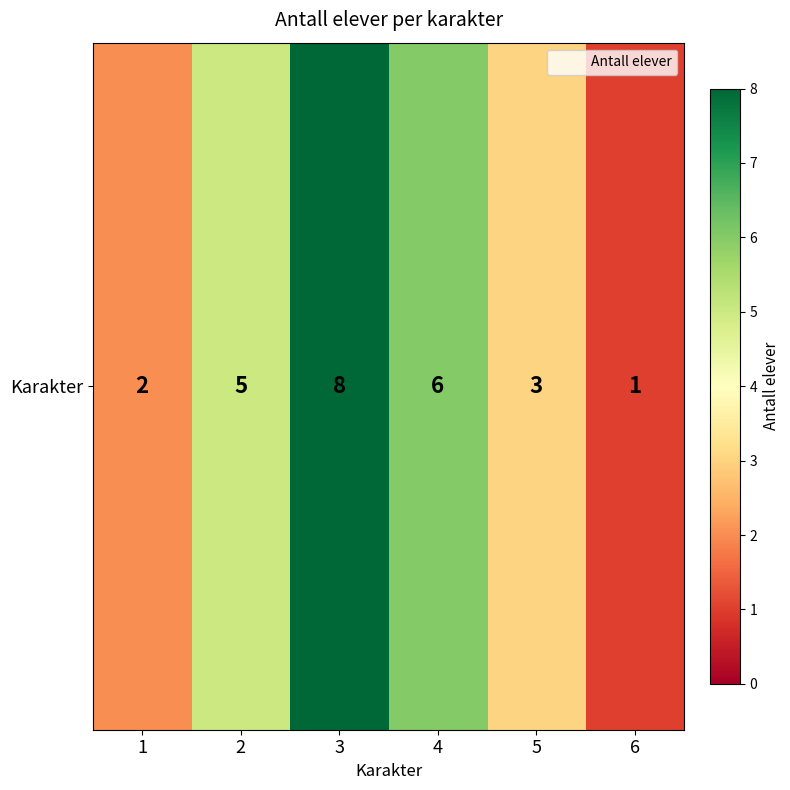

Reading left to right, list all the values displayed in this chart.

1=2	2=5	3=8	4=6	5=3	6=1